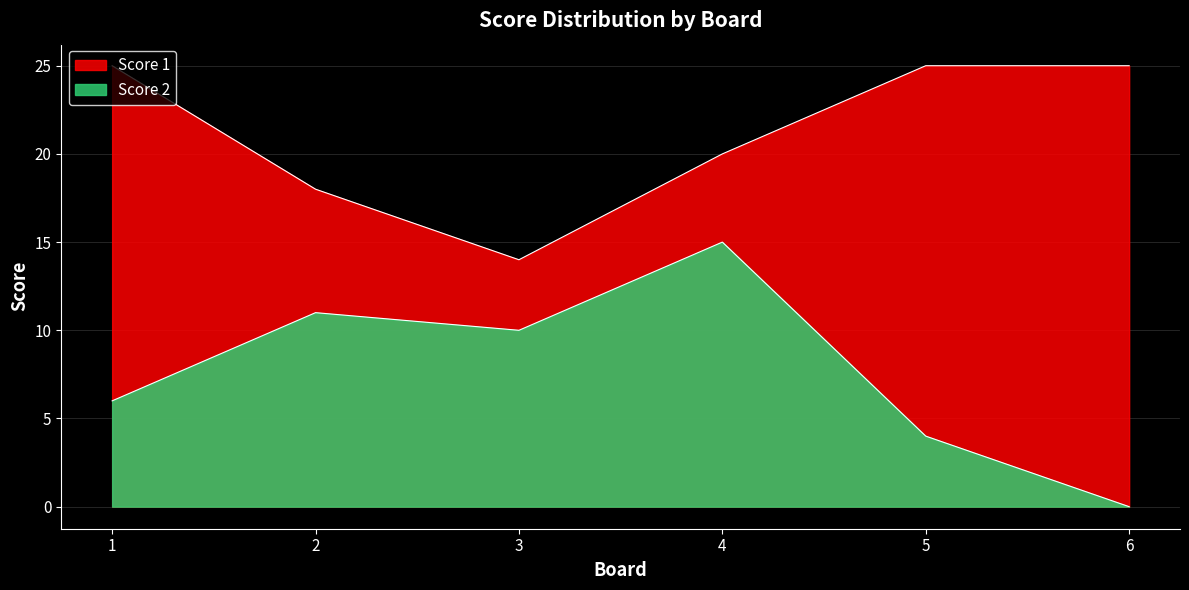

Reading left to right, transcribe all the data shown in this chart.

Score 1: 25	18	14	20	25	25
Score 2: 6	11	10	15	4	0